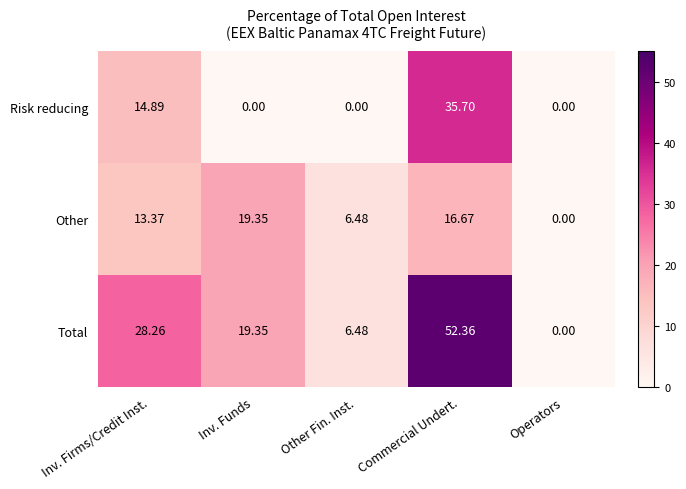

Which series has the widest spread of values?

Total